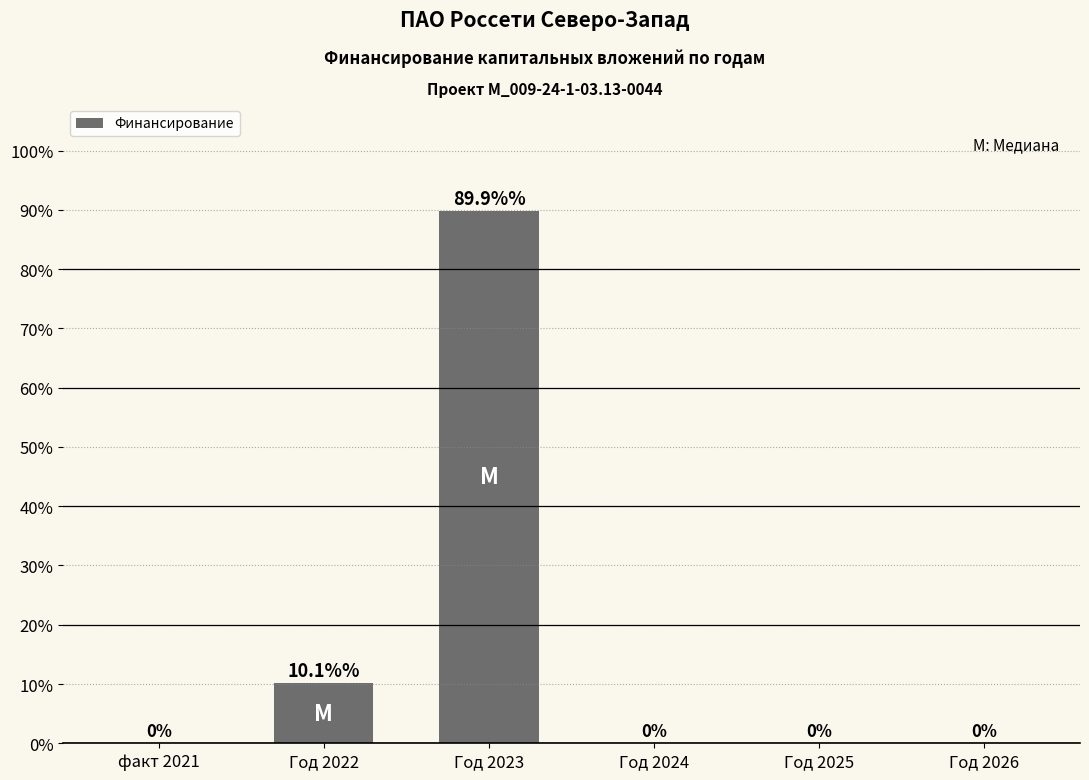

What is the sum of all values?

100.0